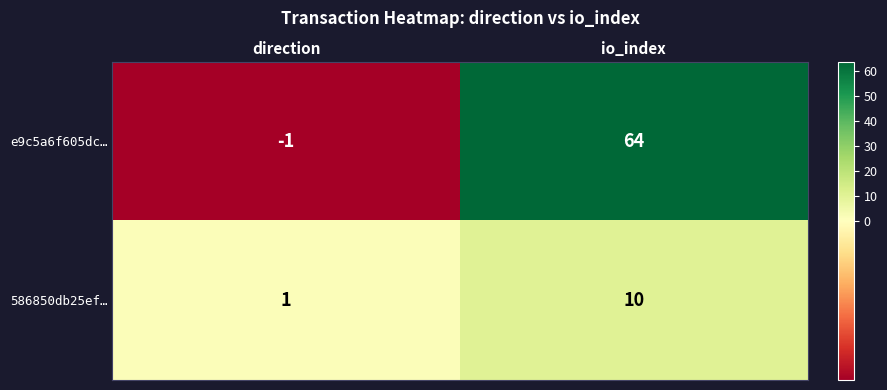

At which label is 586850db25ef… closest to 5?

direction